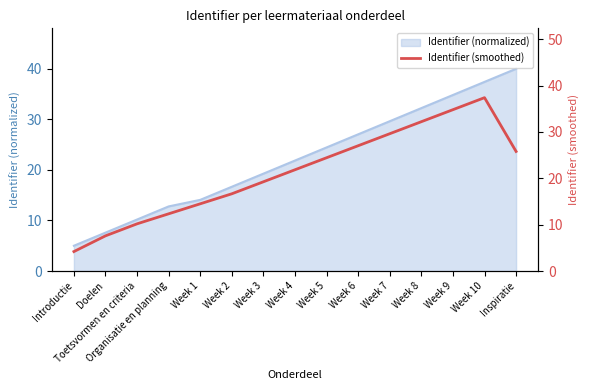

How many lines are shown in the chart?

1